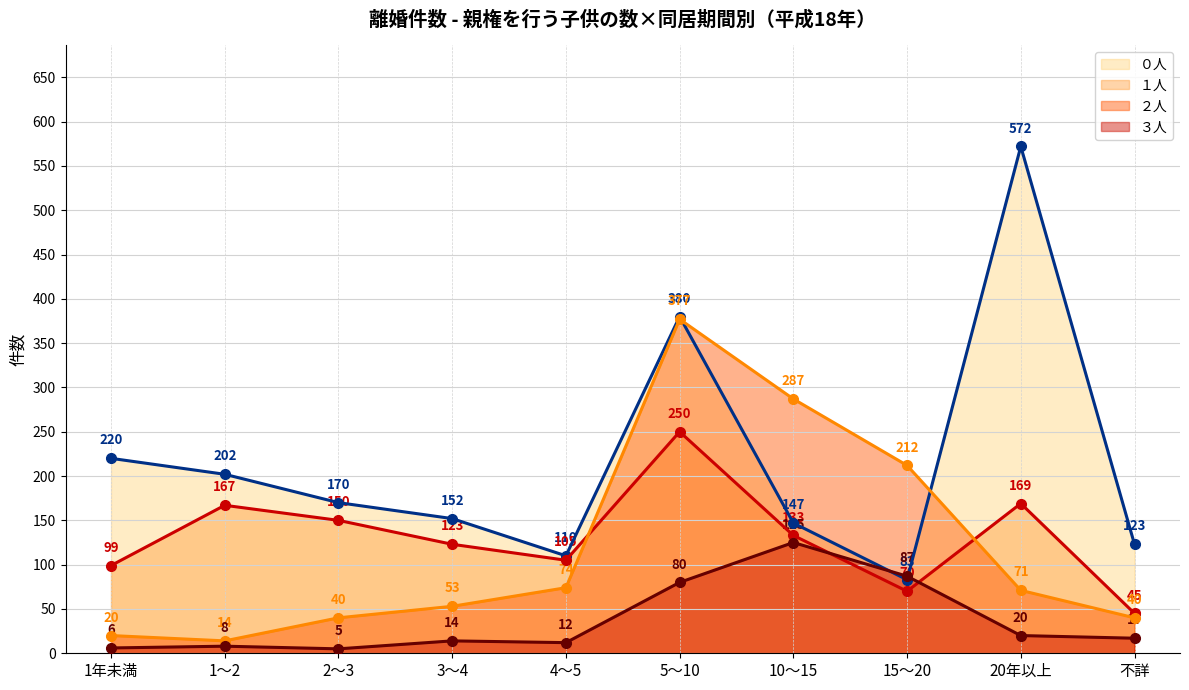

Rank the series by their maximum value, from lowest to highest.

３人, １人, ２人, ０人